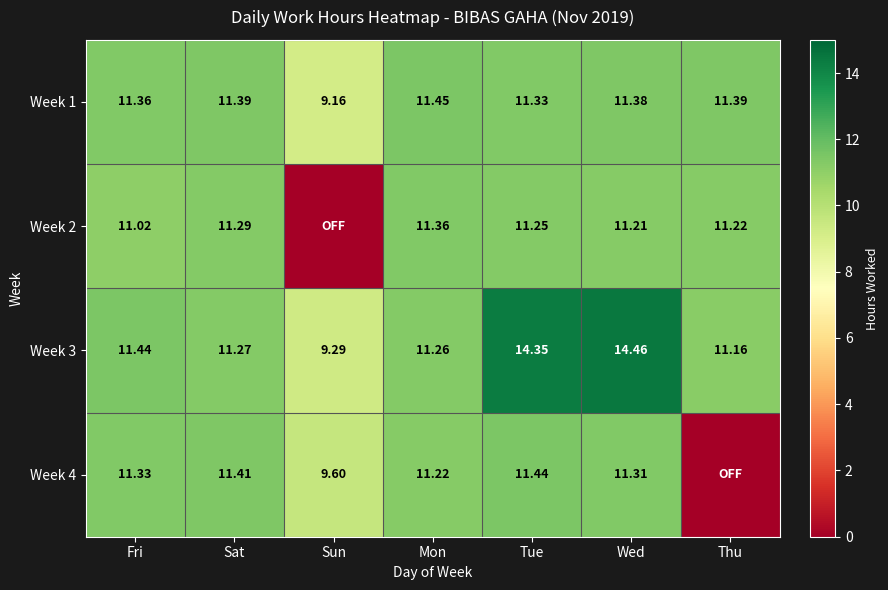

At which label is Week 3 closest to 11?

Thu